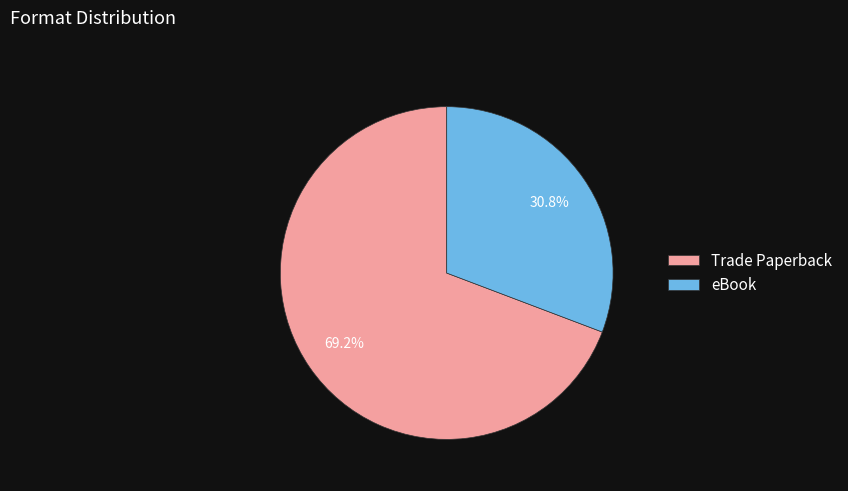

What percentage is the eBook slice, to the nearest percent?

31%